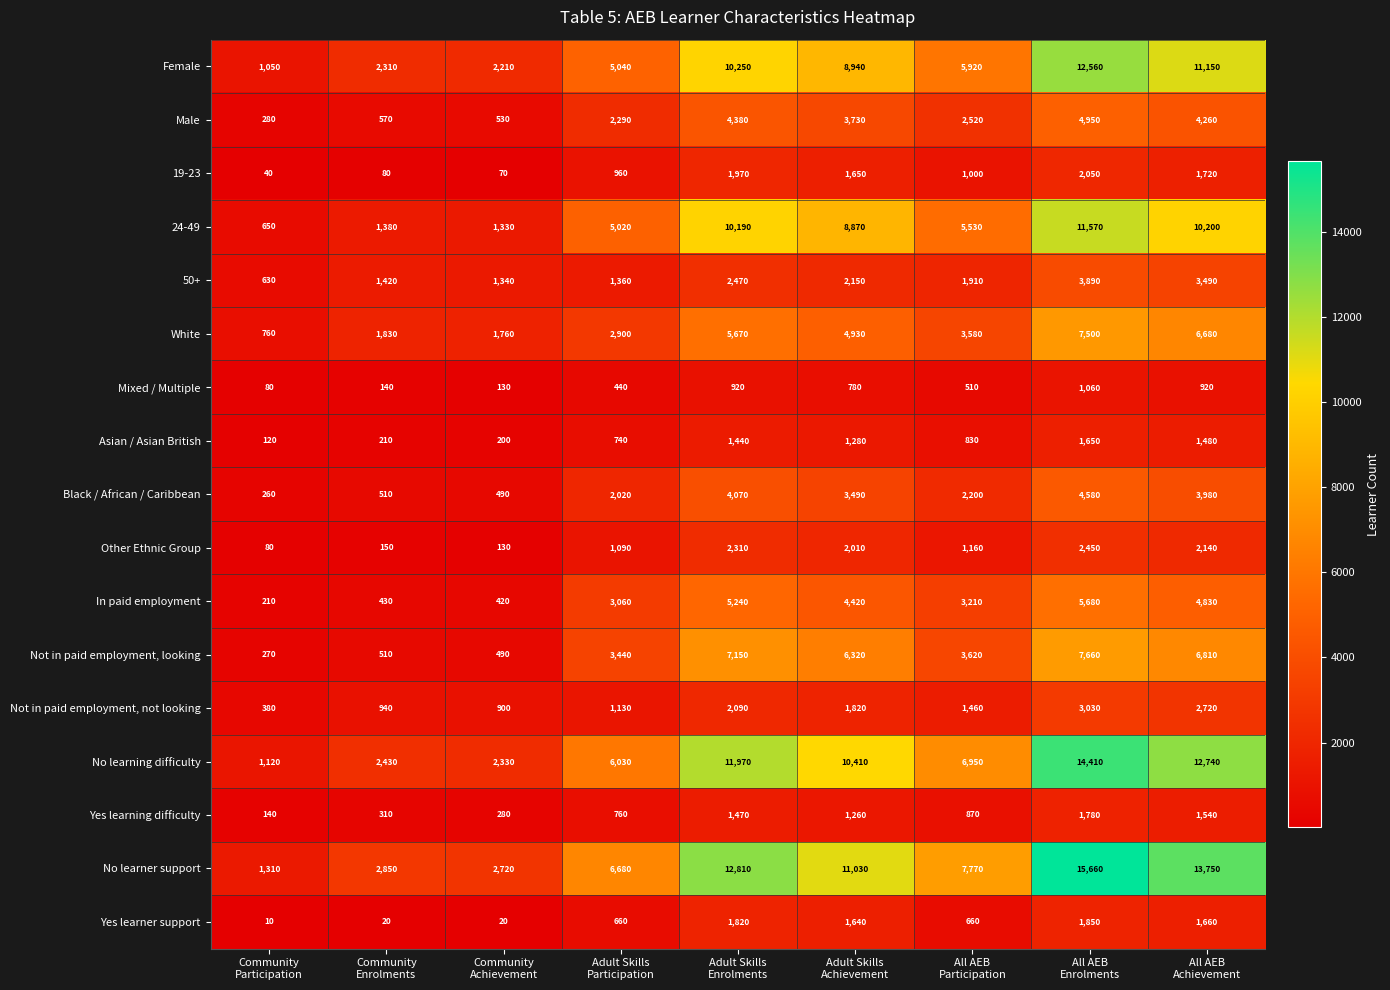

Which series has the widest spread of values?

No learner support